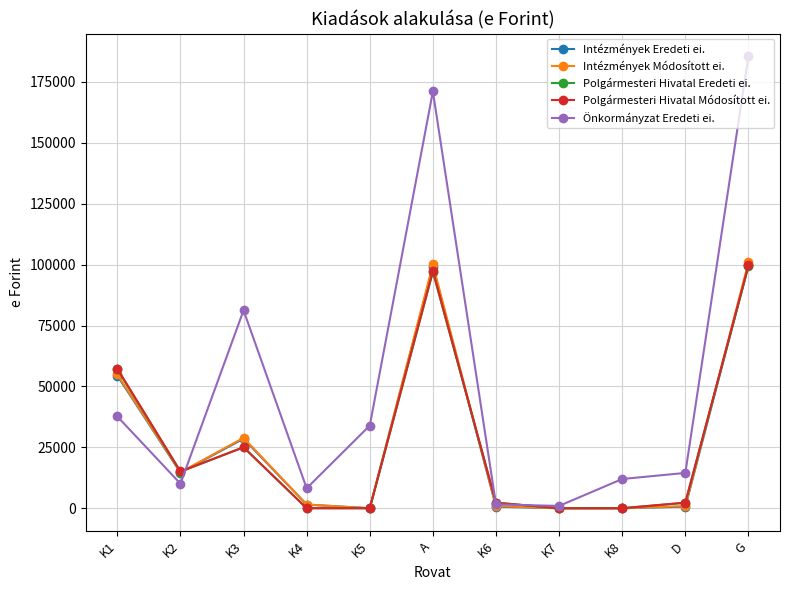

The Intézmények Módosított ei. series shows 100968 at G. True or false?

True